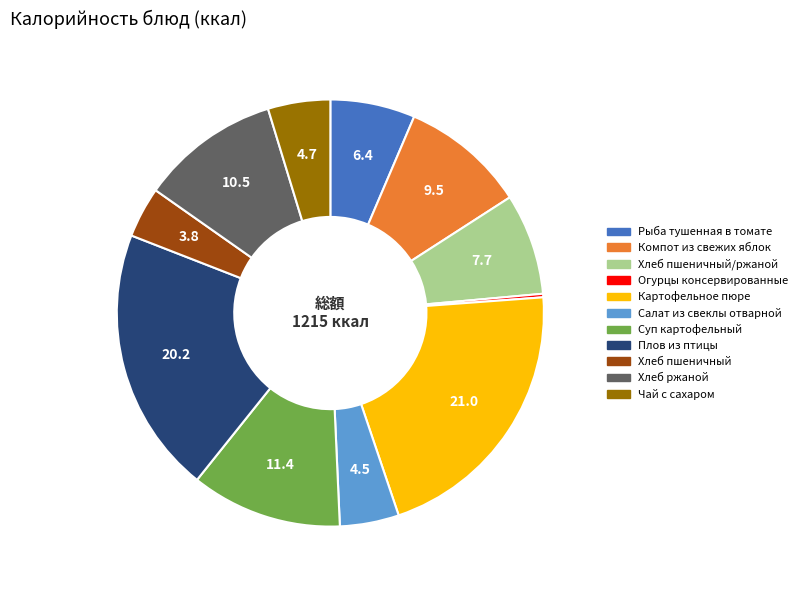

Is there a majority slice in this chart?

No